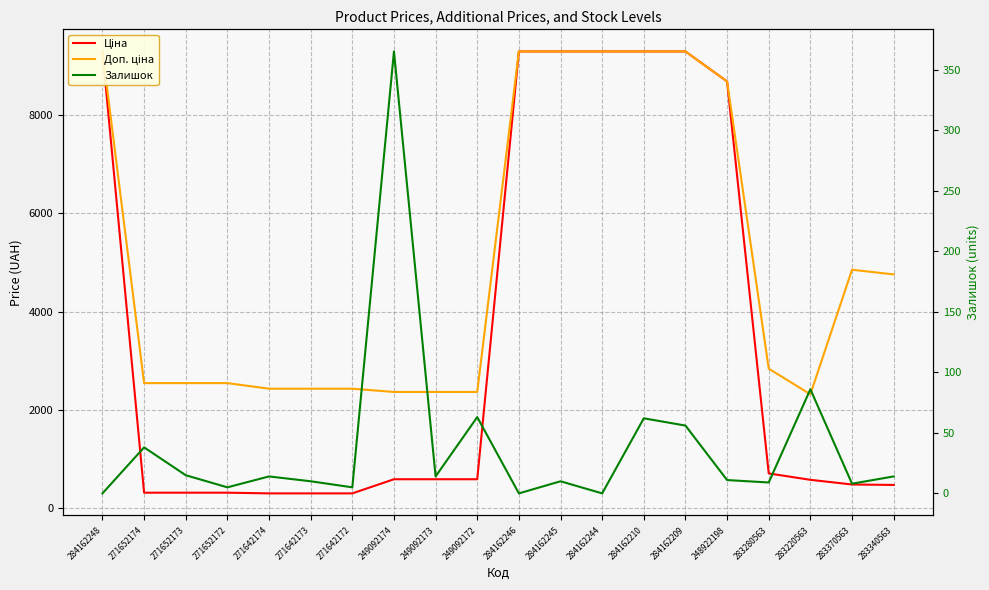

How many lines are shown in the chart?

3